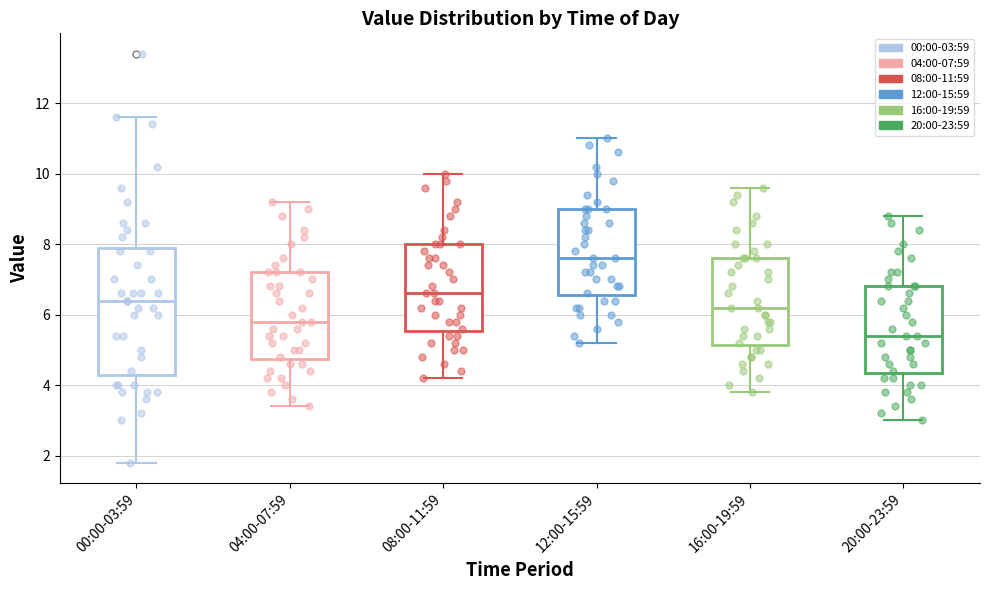

Which box has the highest median line?

12:00-15:59